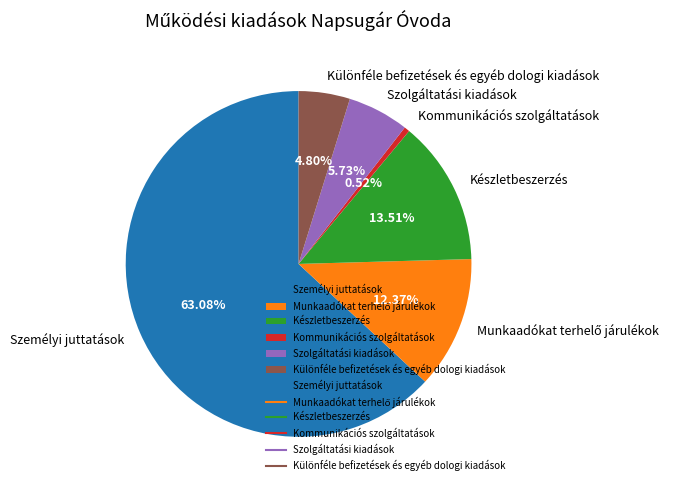

What percentage do Szolgáltatási kiadások and Kommunikációs szolgáltatások together represent?

6.2%